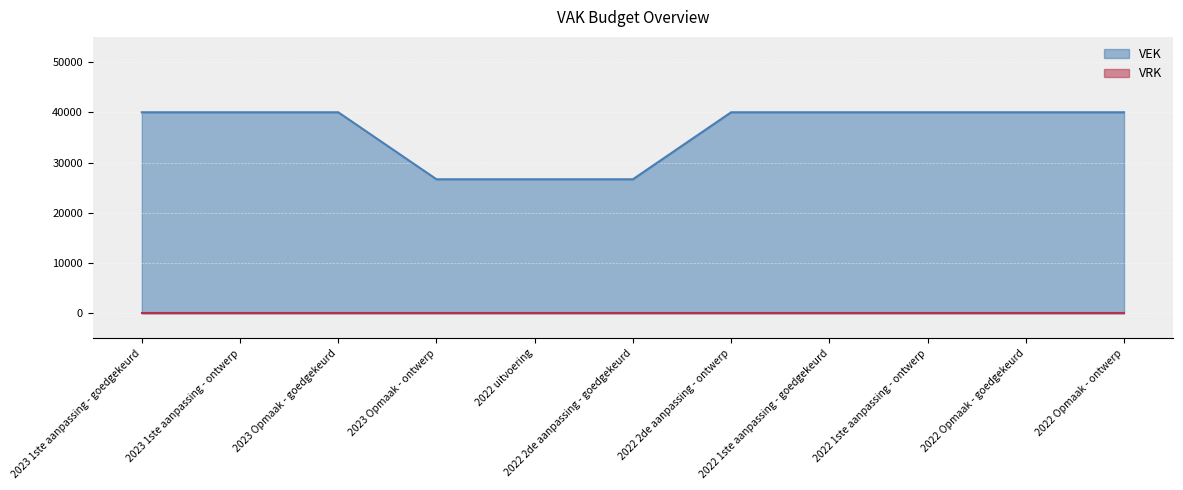

Does the chart display data point markers on the line(s)?

No